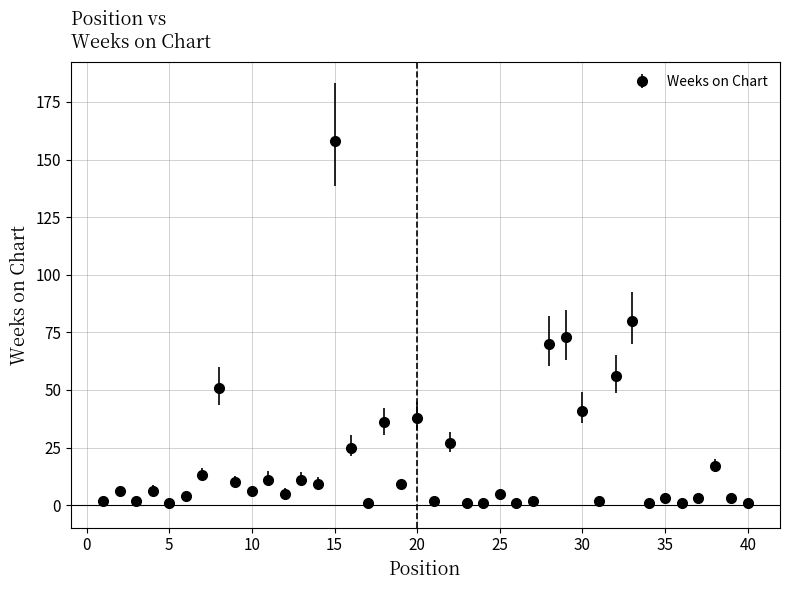

What is the sum of all values?

794